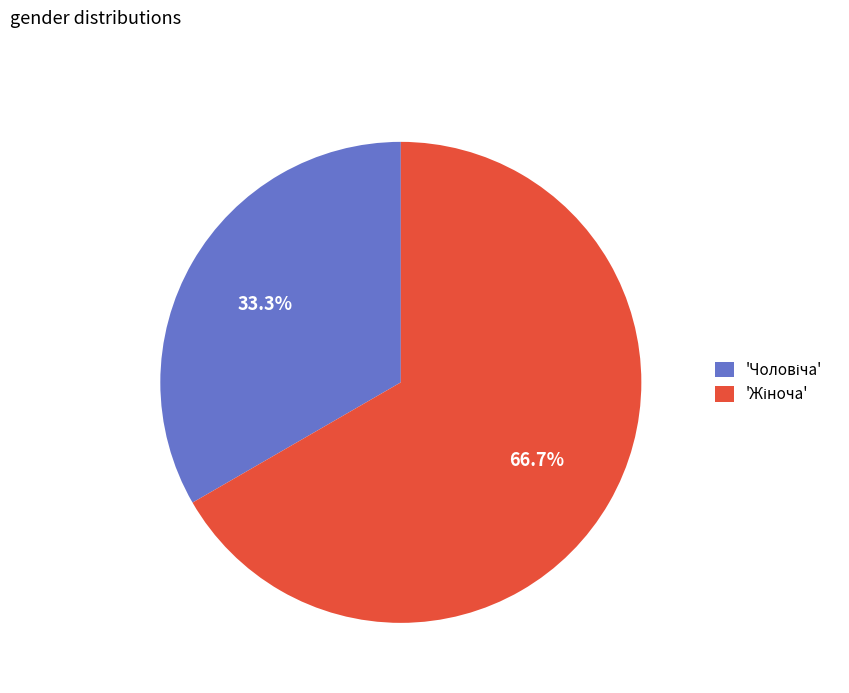

Is there a majority slice in this chart?

Yes